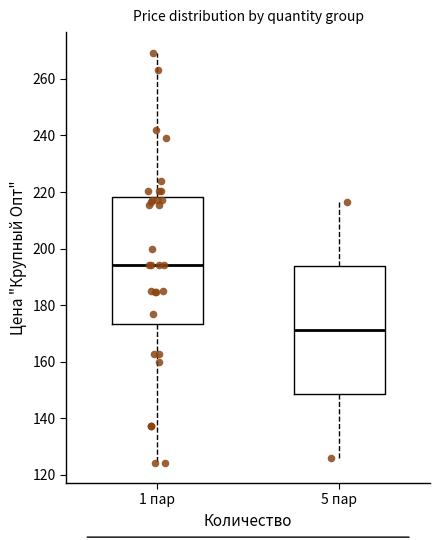

Which box has the lowest median line?

5 пар